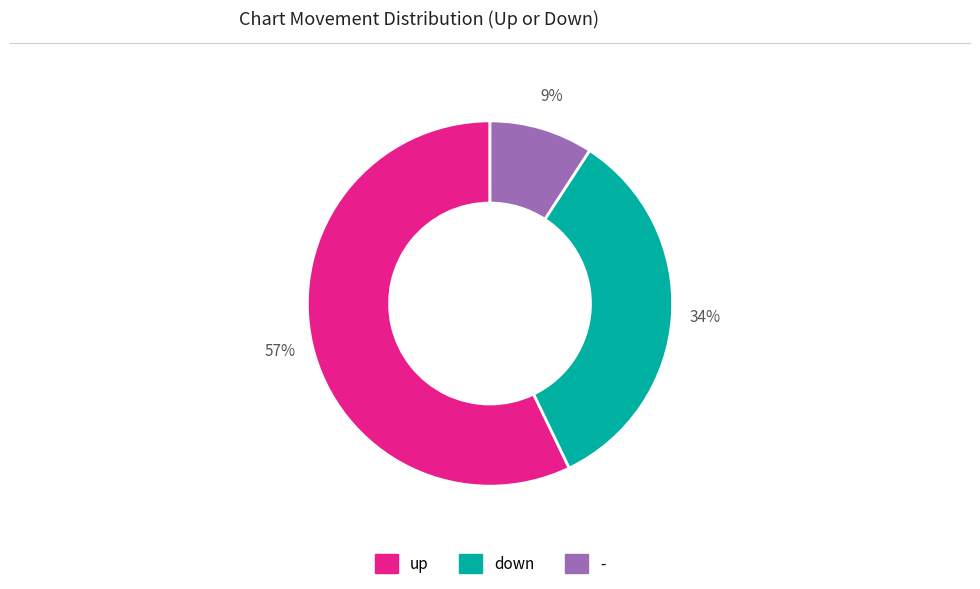

Do - and down together represent more than half of the pie?

No